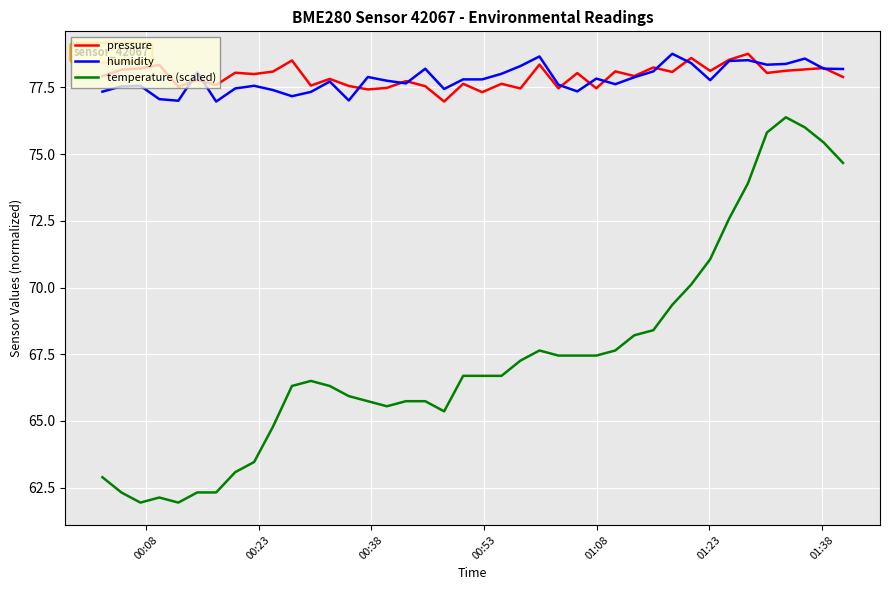

True or false: temperature (scaled) and pressure cross at least once.

False